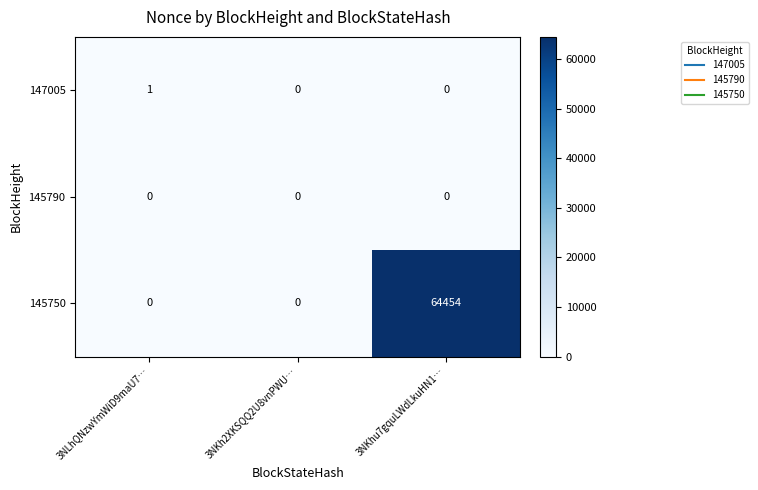

Reading left to right, transcribe all the data shown in this chart.

147005: 3NLhQNzwYmWiD9maU7…=1	3NKh2XKSQQ2U8vnPWU…=0	3NKhu7gquLWdLkuHN1…=0
145790: 3NLhQNzwYmWiD9maU7…=0	3NKh2XKSQQ2U8vnPWU…=0	3NKhu7gquLWdLkuHN1…=0
145750: 3NLhQNzwYmWiD9maU7…=0	3NKh2XKSQQ2U8vnPWU…=0	3NKhu7gquLWdLkuHN1…=64454